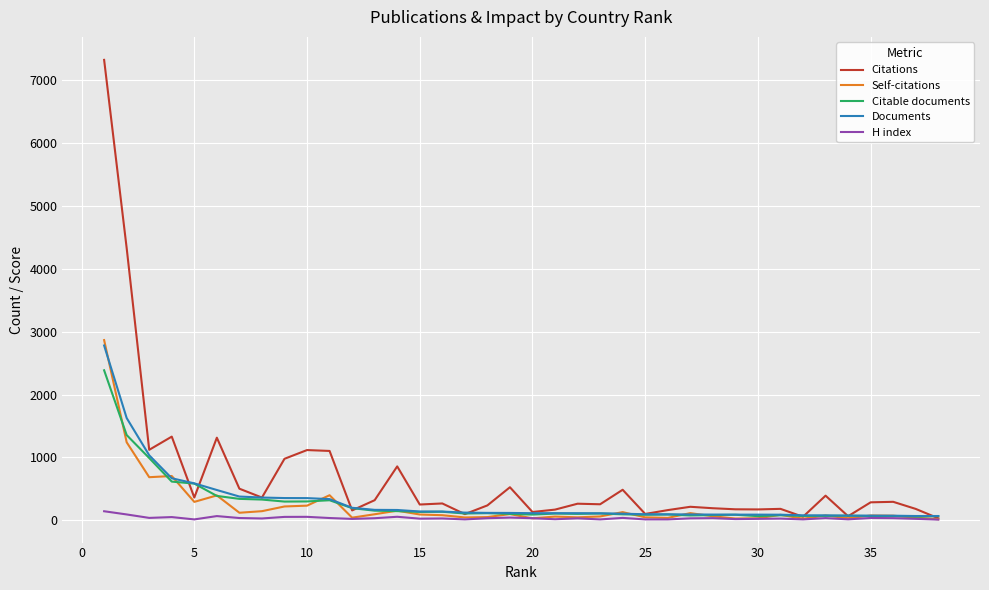

Which series has the largest range (max minus min)?

Citations